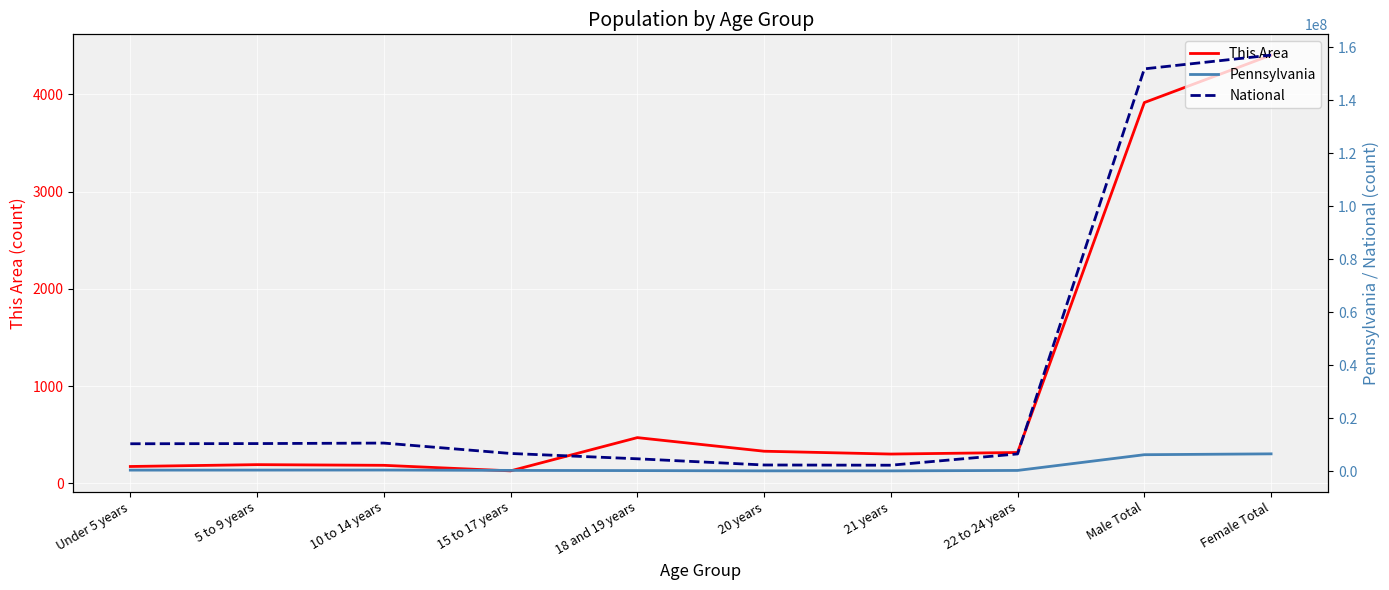

True or false: Pennsylvania and National cross at least once.

False